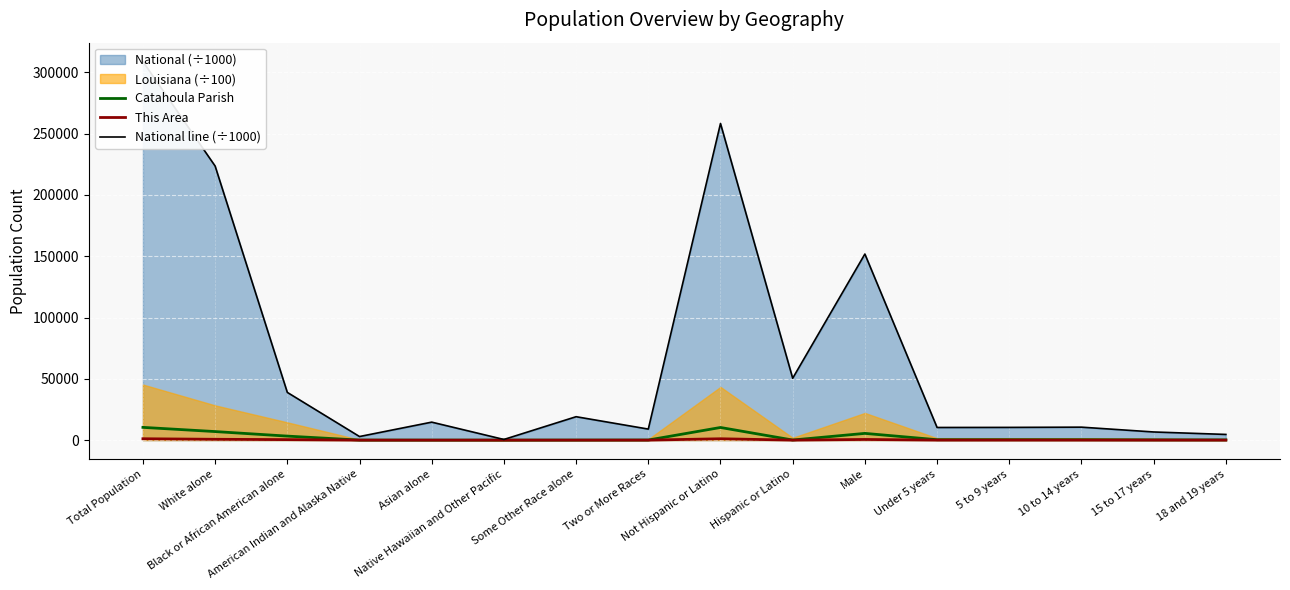

What is the value of the National line (÷1000) point at the 3rd from the left?

38929.3